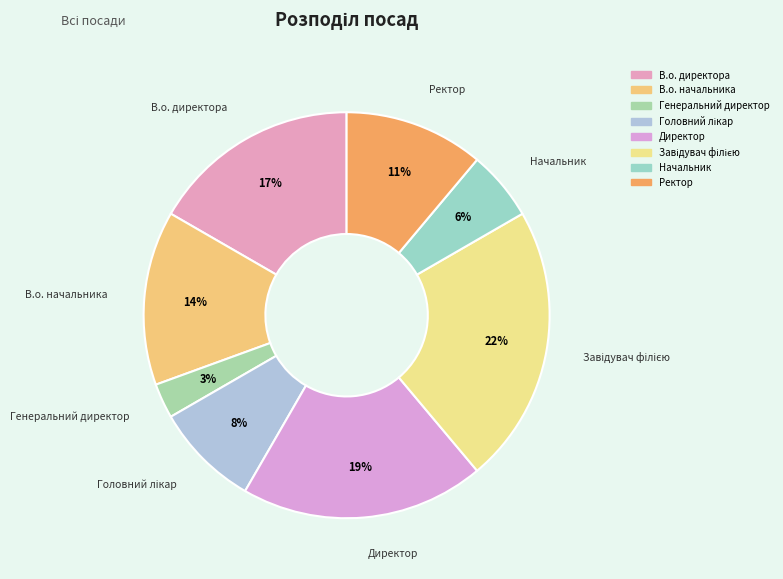

Approximately how many times larger is the value at Начальник compared to В.о. начальника?

0.4